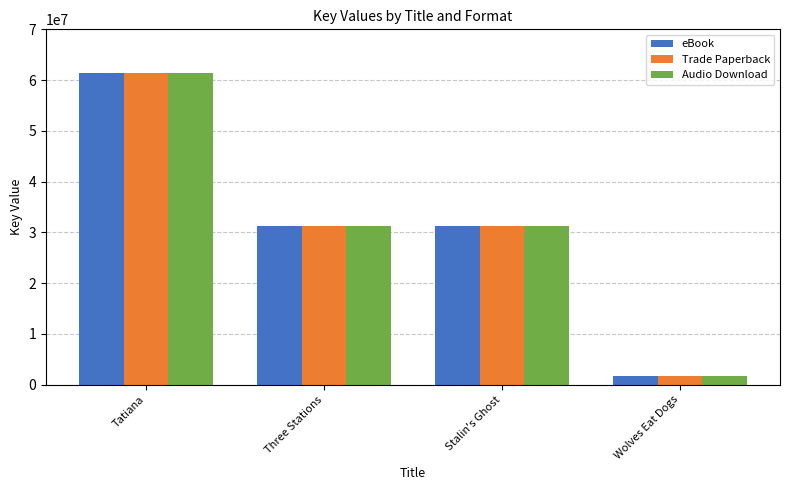

The value of Audio Download at Stalin's Ghost is 31325807. True or false?

True